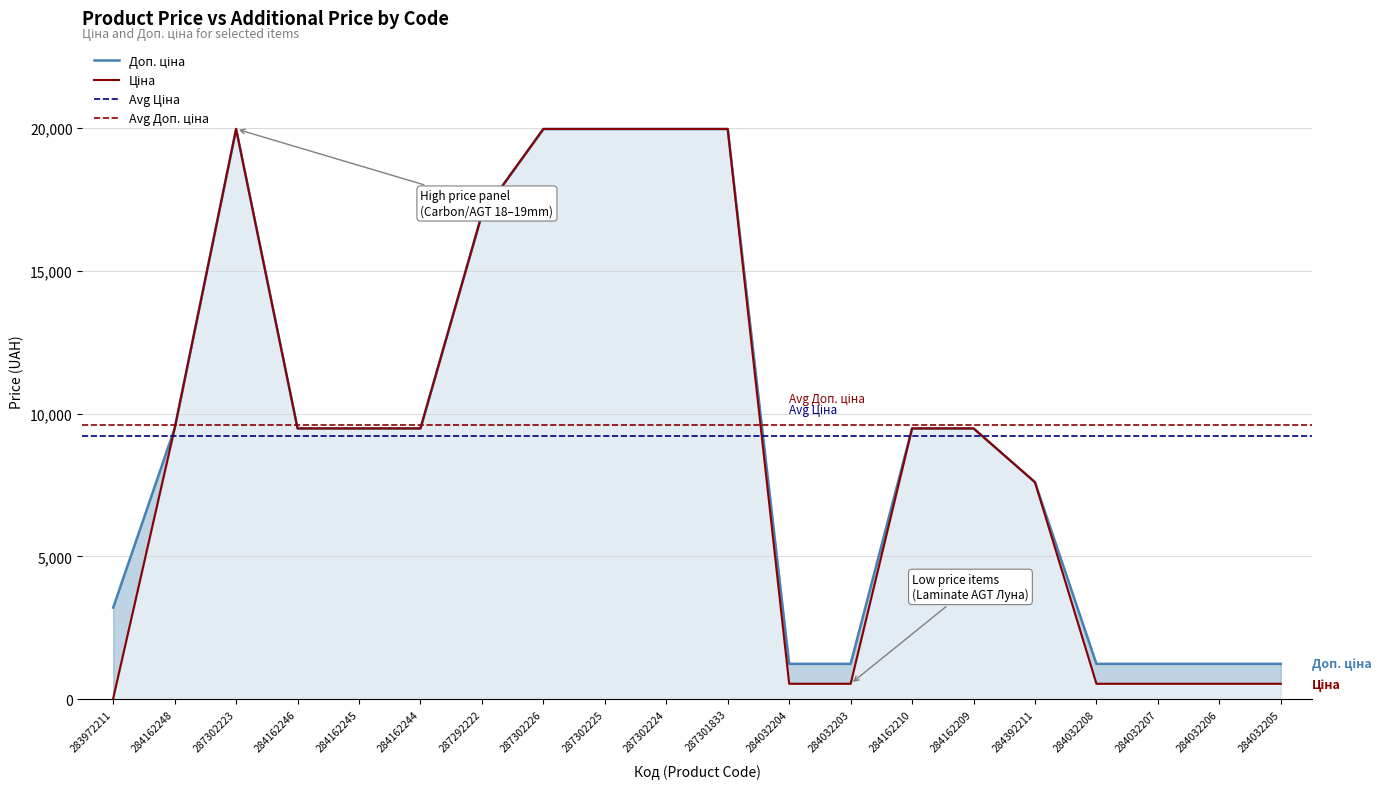

At which label does Доп. ціна first exceed 9480?

284162248